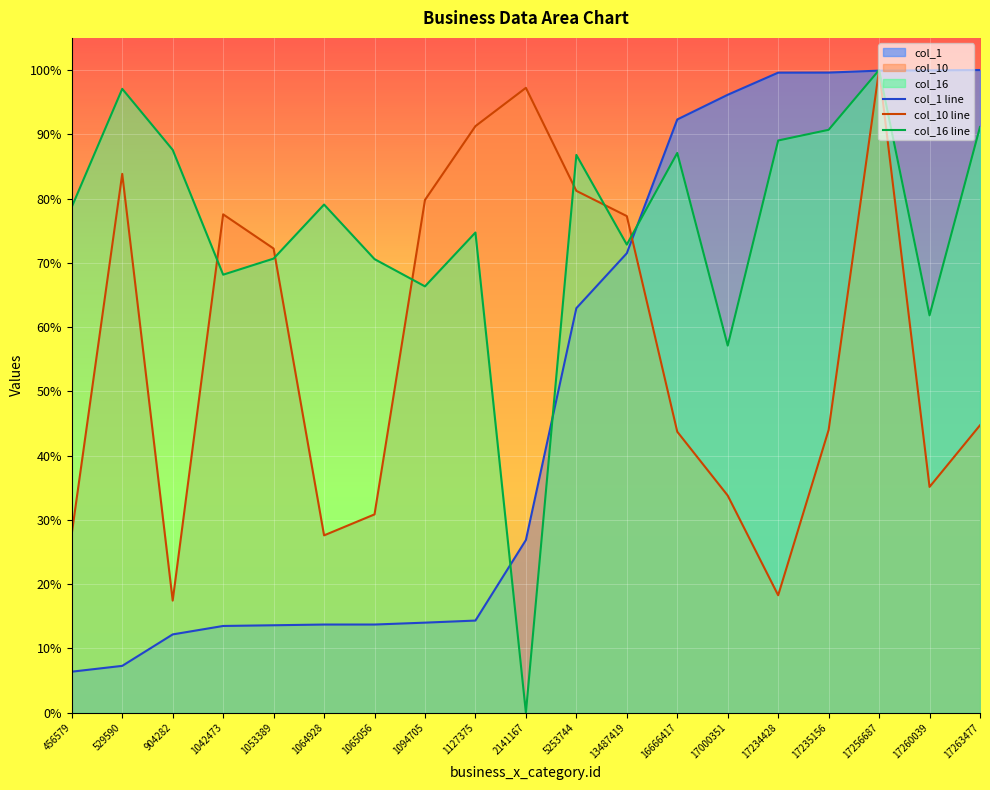

What is the value of the col_1 line point at the 18th from the left?

1.0